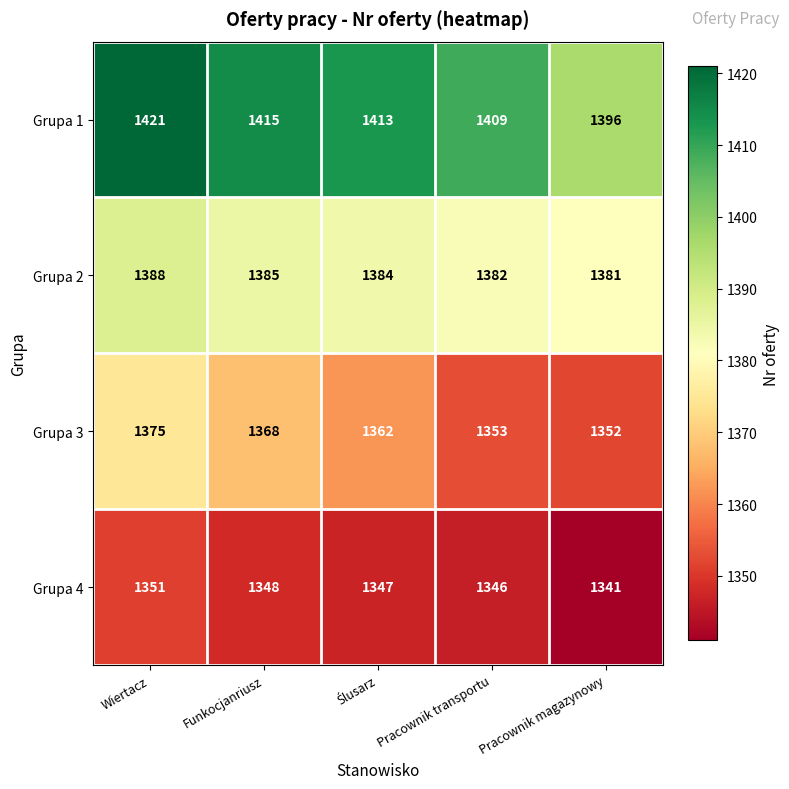

The Grupa 1 series shows 1396 at Pracownik magazynowy. True or false?

True